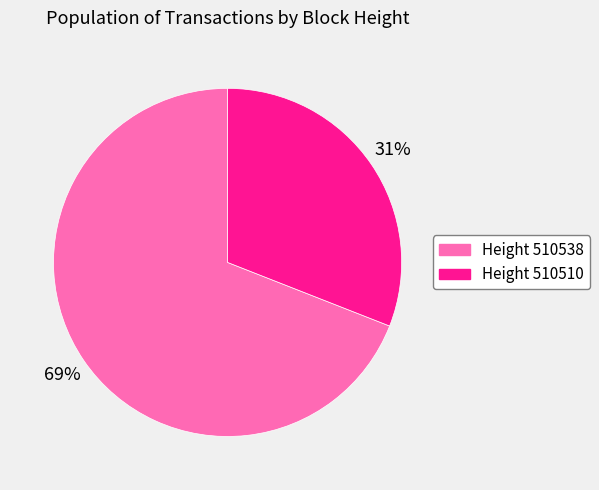

To the nearest percent, what is the difference between the largest and smallest slice percentages?

38%